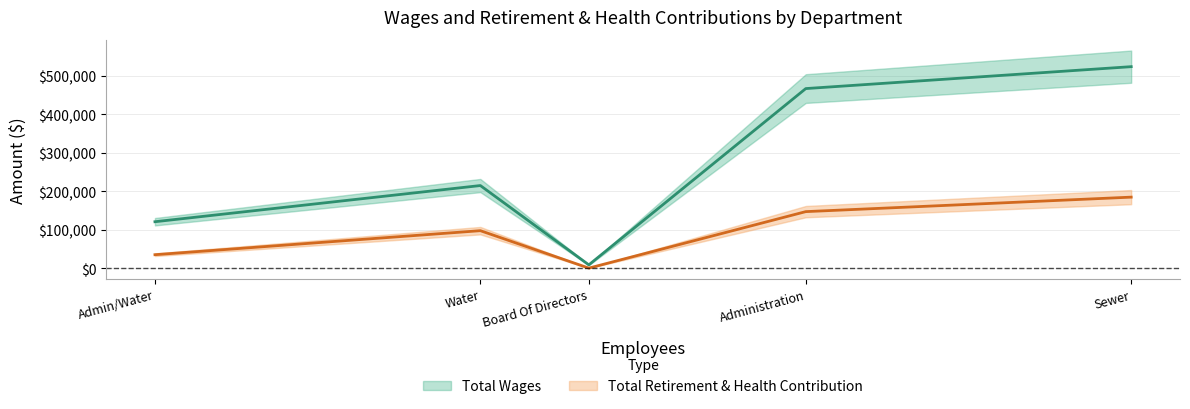

What are all the series names shown in the legend?

Total Wages, Total Retirement & Health Contribution